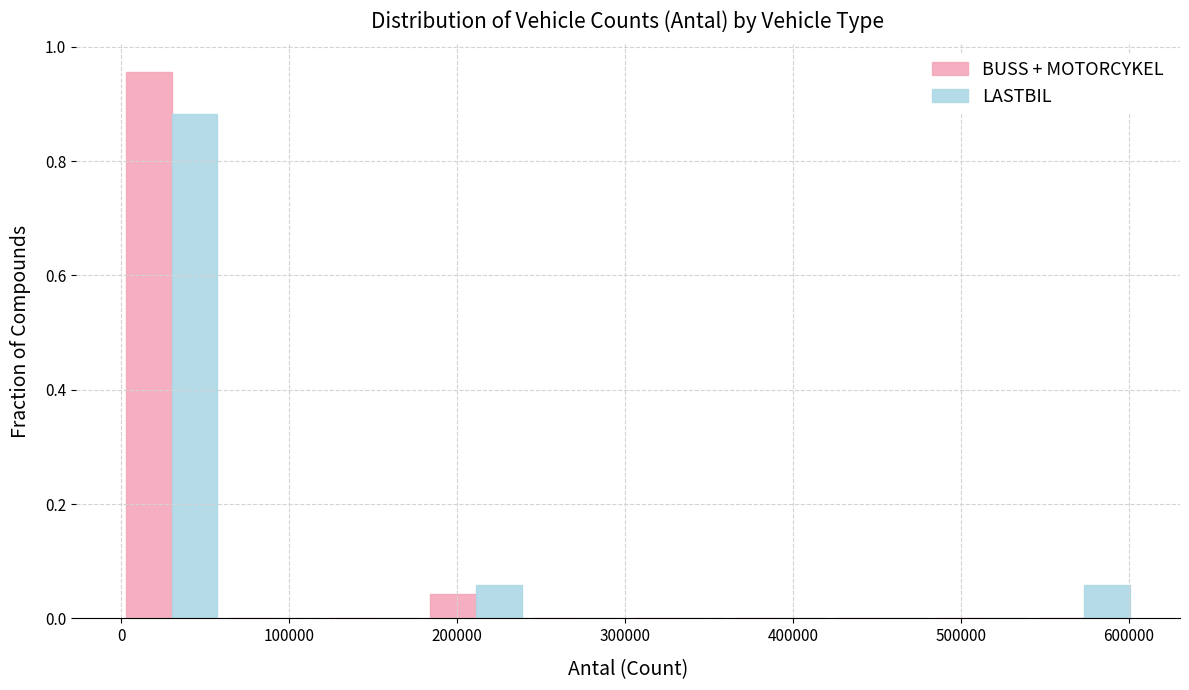

Reading left to right, transcribe this chart: for each range on the x-axis, give the height of each series' bar. Neither the bar edges nor the heights are printed on the chart, so give them approximately, as read against the axes.

0 to 60000: BUSS + MOTORCYKEL=0.96	LASTBIL=0.88
60000 to 120000: BUSS + MOTORCYKEL=0	LASTBIL=0
120000 to 180000: BUSS + MOTORCYKEL=0	LASTBIL=0
180000 to 240000: BUSS + MOTORCYKEL=0.04	LASTBIL=0.06
240000 to 300000: BUSS + MOTORCYKEL=0	LASTBIL=0
300000 to 360000: BUSS + MOTORCYKEL=0	LASTBIL=0
360000 to 420000: BUSS + MOTORCYKEL=0	LASTBIL=0
420000 to 480000: BUSS + MOTORCYKEL=0	LASTBIL=0
480000 to 540000: BUSS + MOTORCYKEL=0	LASTBIL=0
540000 to 600000: BUSS + MOTORCYKEL=0	LASTBIL=0.06